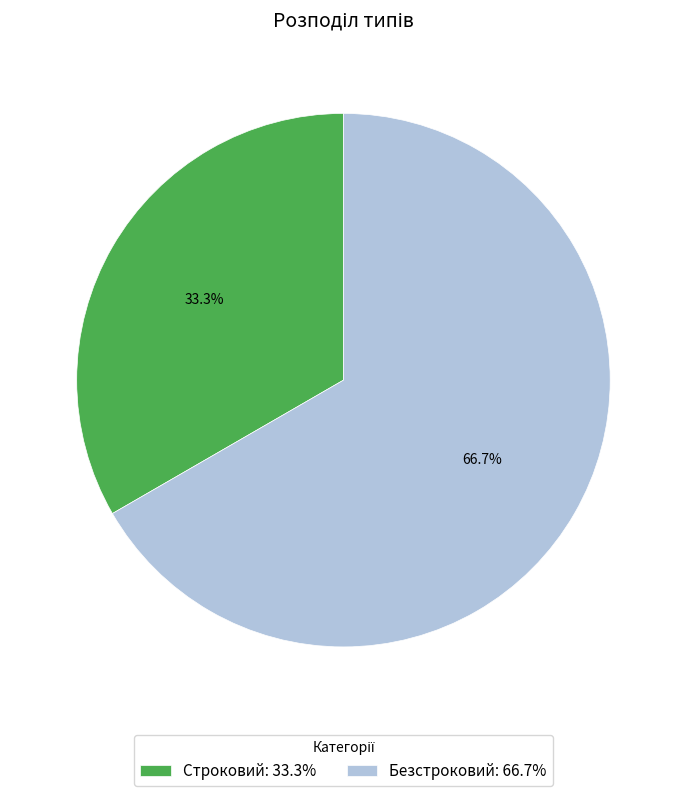

How many slices are in this pie chart?

2